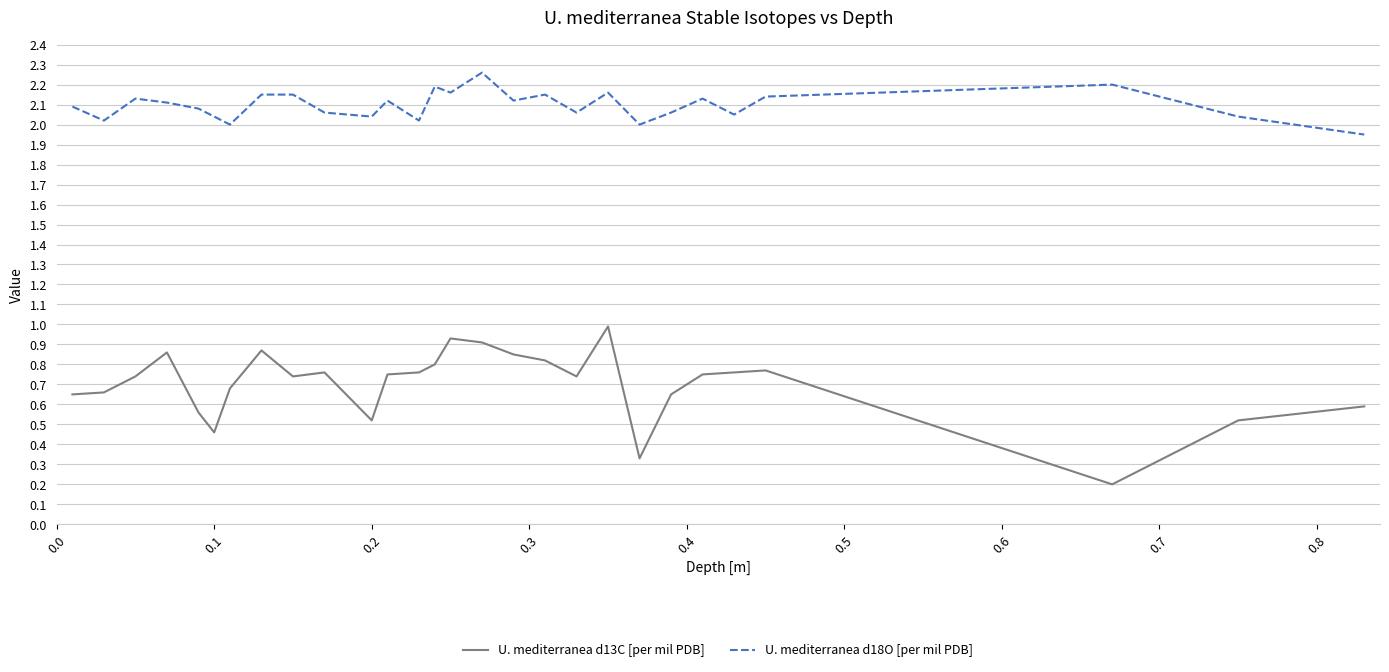

What are all the series names shown in the legend?

U. mediterranea d13C [per mil PDB], U. mediterranea d18O [per mil PDB]